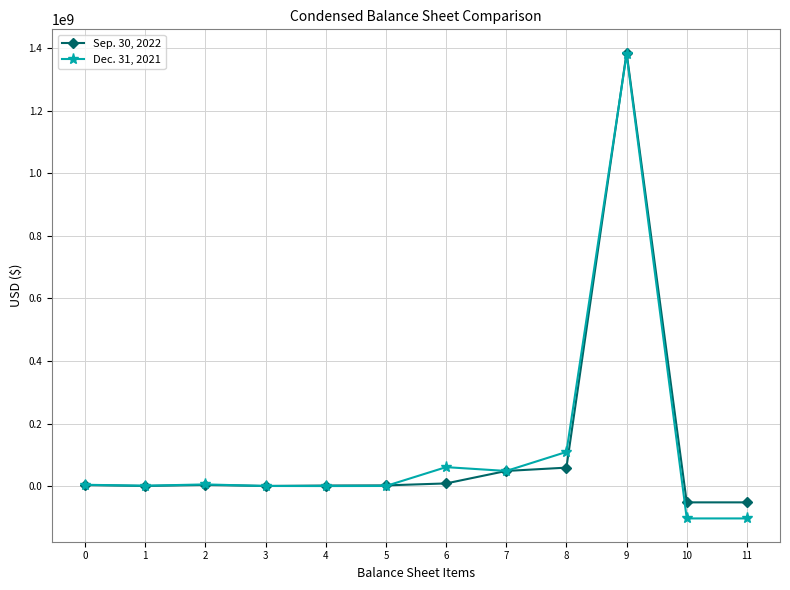

At which label is Dec. 31, 2021 closest to 638257971?

8